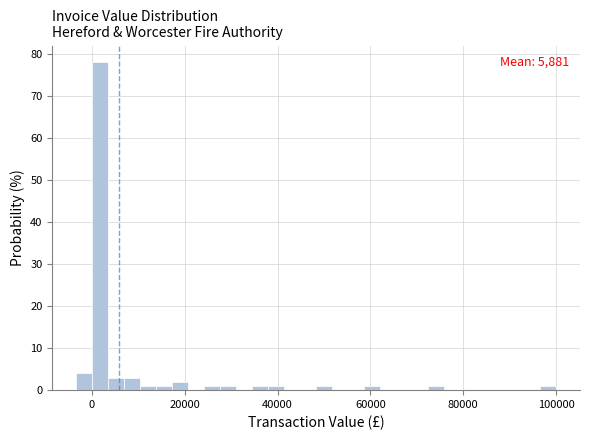

Read against the x-axis, roughly where is the centre of the tallest bar?

2000